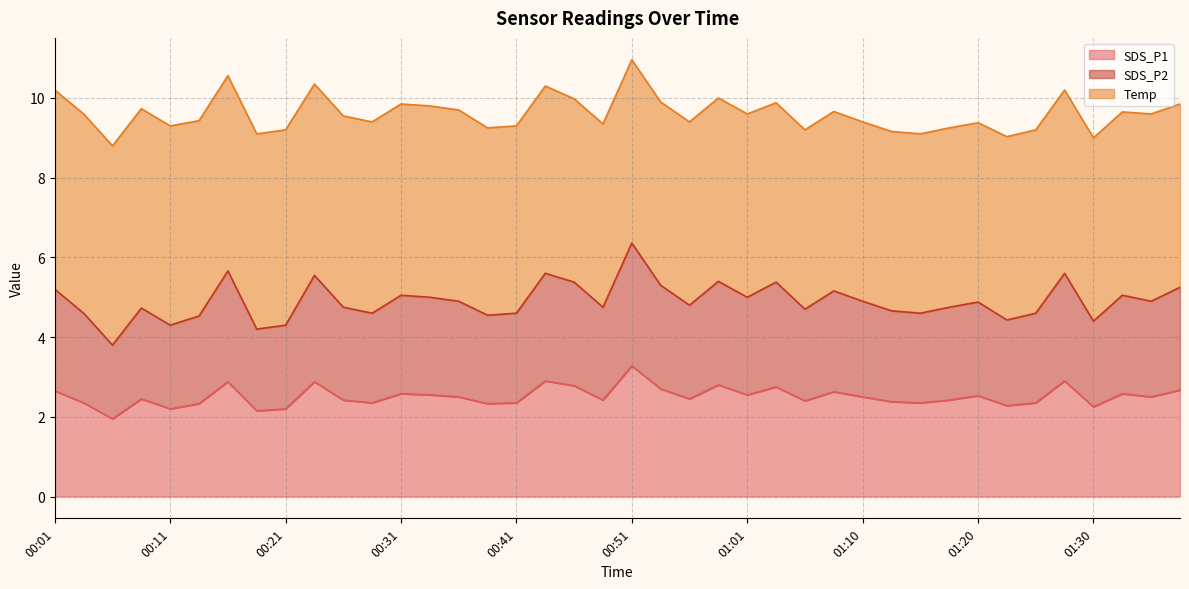

Which category has the highest value in the SDS_P1 series?

00:51